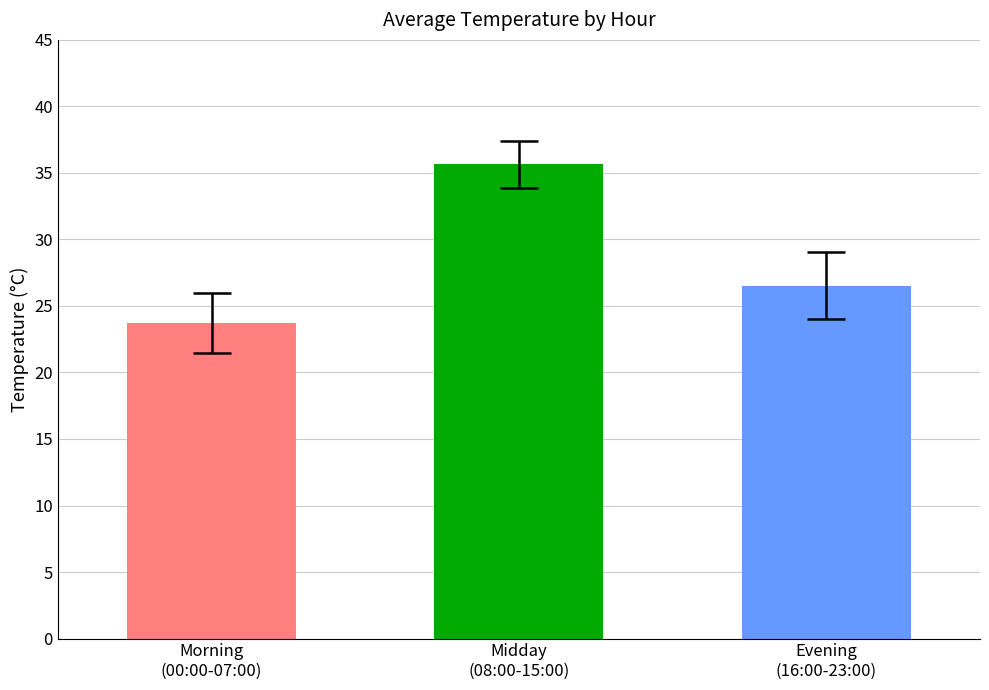

What is the value of the 3rd bar from the left?

26.5